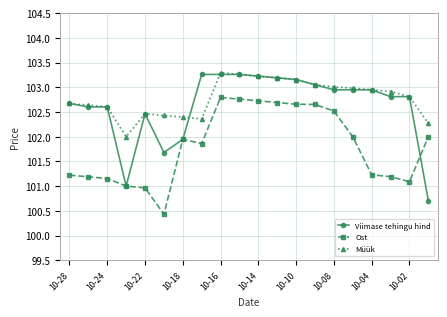

True or false: Müük has more than 1 points higher than both neighbors.

True